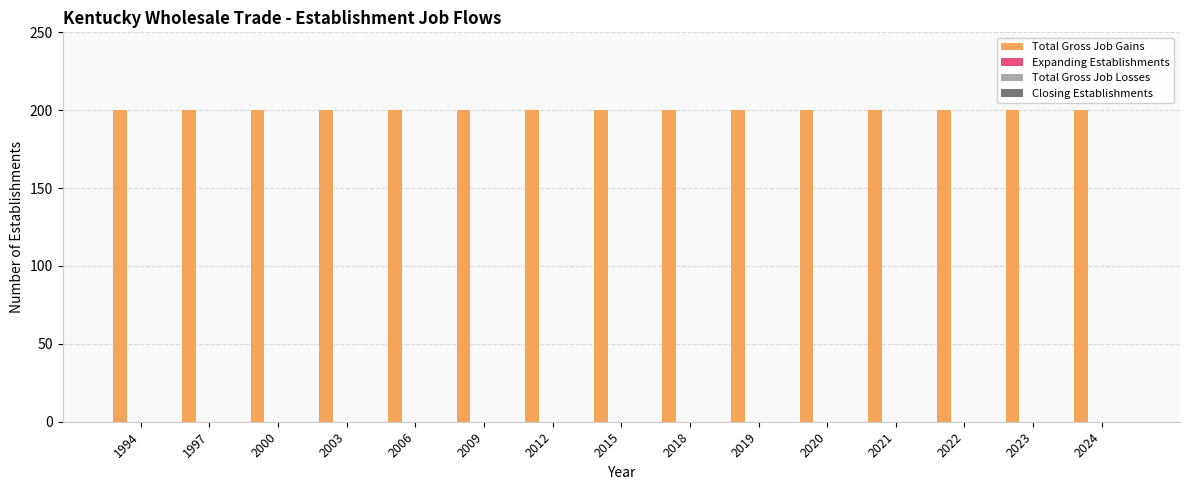

Reading left to right, extract all data points from this chart.

Total Gross Job Gains: 1994=200	1997=200	2000=200	2003=200	2006=200	2009=200	2012=200	2015=200	2018=200	2019=200	2020=200	2021=200	2022=200	2023=200	2024=200
Expanding Establishments: 1994=0	1997=0	2000=0	2003=0	2006=0	2009=0	2012=0	2015=0	2018=0	2019=0	2020=0	2021=0	2022=0	2023=0	2024=0
Total Gross Job Losses: 1994=0	1997=0	2000=0	2003=0	2006=0	2009=0	2012=0	2015=0	2018=0	2019=0	2020=0	2021=0	2022=0	2023=0	2024=0
Closing Establishments: 1994=0	1997=0	2000=0	2003=0	2006=0	2009=0	2012=0	2015=0	2018=0	2019=0	2020=0	2021=0	2022=0	2023=0	2024=0